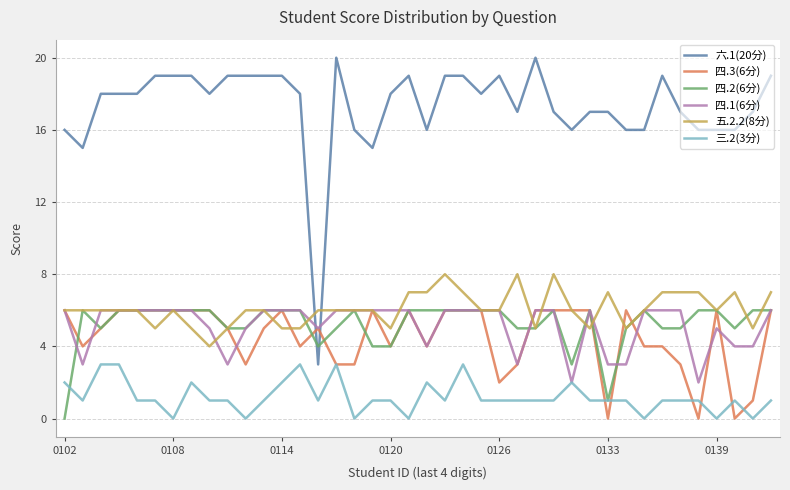

Which series has the largest total across all categories?

六.1(20分)